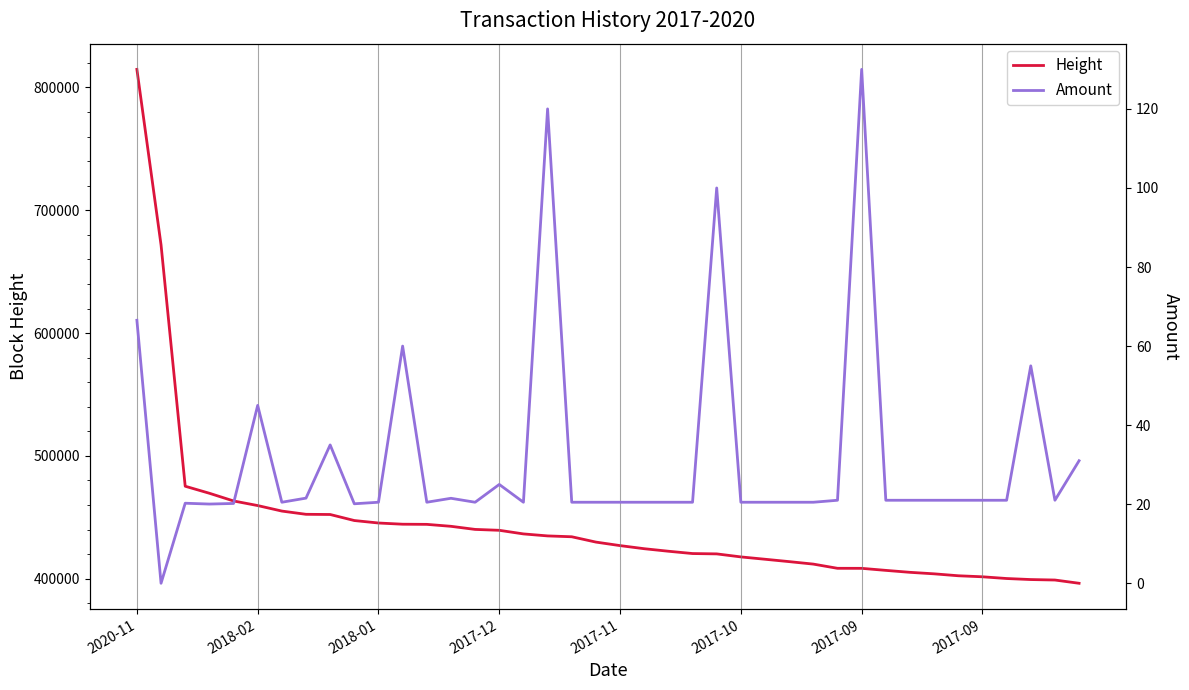

At 33, list the series in order from smallest to largest.

Amount, Height